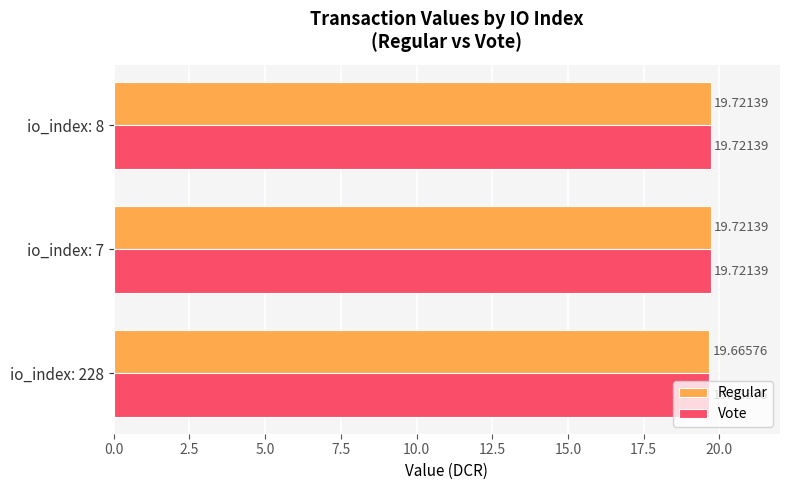

At how many categories does at least one series exceed 19?

3